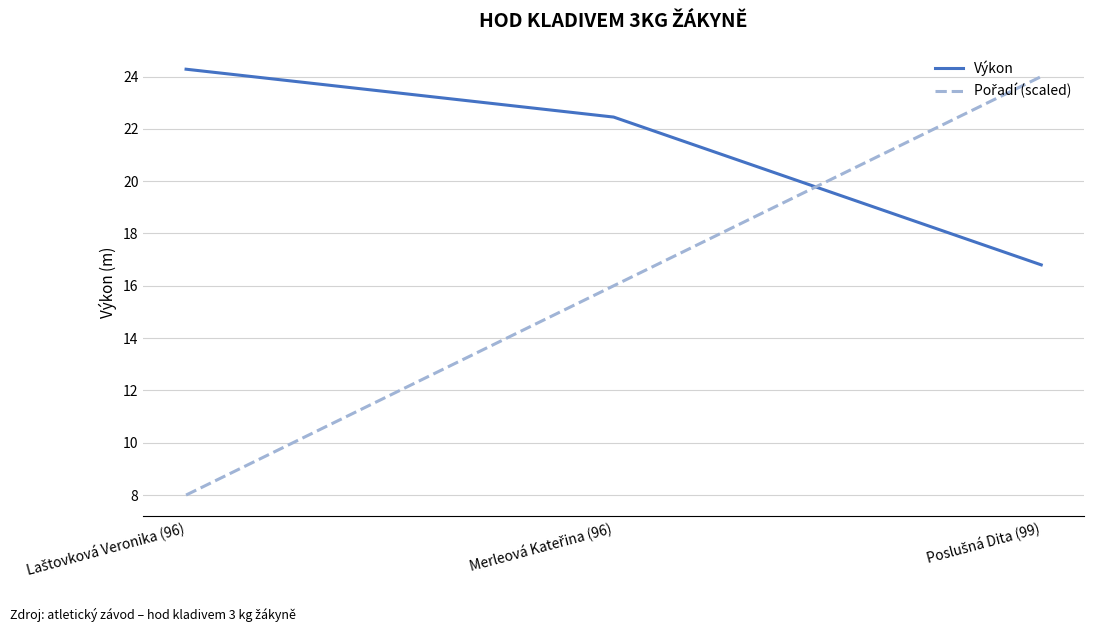

What is the difference between the maximum and minimum values in the Výkon series?

7.5